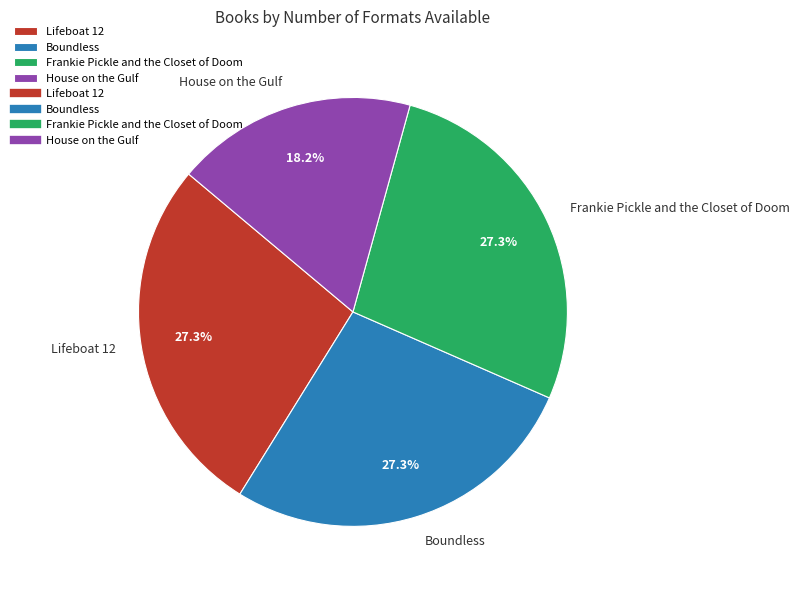

To the nearest percent, what percentage of the pie is Frankie Pickle and the Closet of Doom?

27%